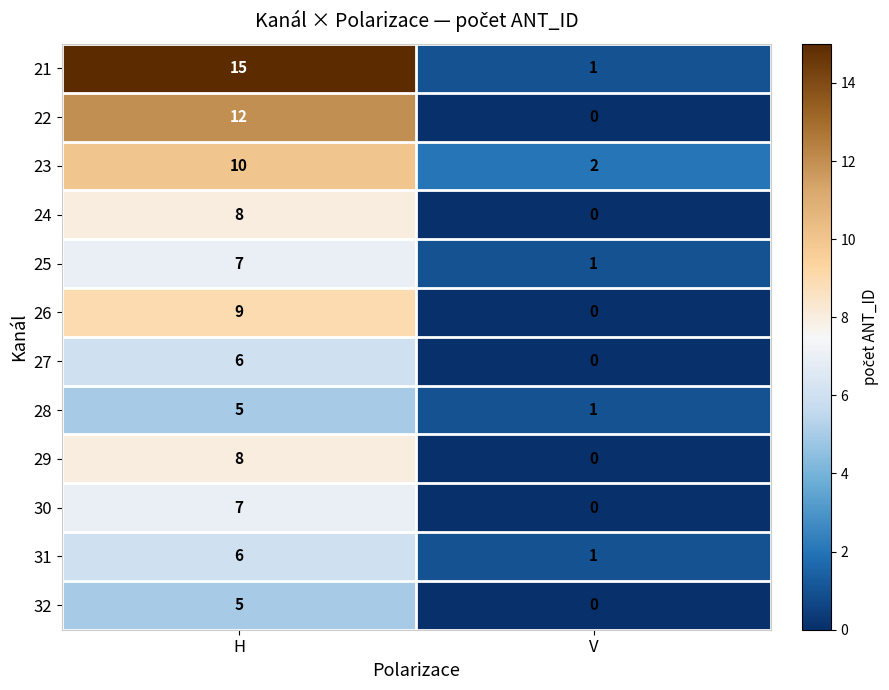

Reading right to left, extract all data points from this chart.

21: V=1	H=15
22: V=0	H=12
23: V=2	H=10
24: V=0	H=8
25: V=1	H=7
26: V=0	H=9
27: V=0	H=6
28: V=1	H=5
29: V=0	H=8
30: V=0	H=7
31: V=1	H=6
32: V=0	H=5